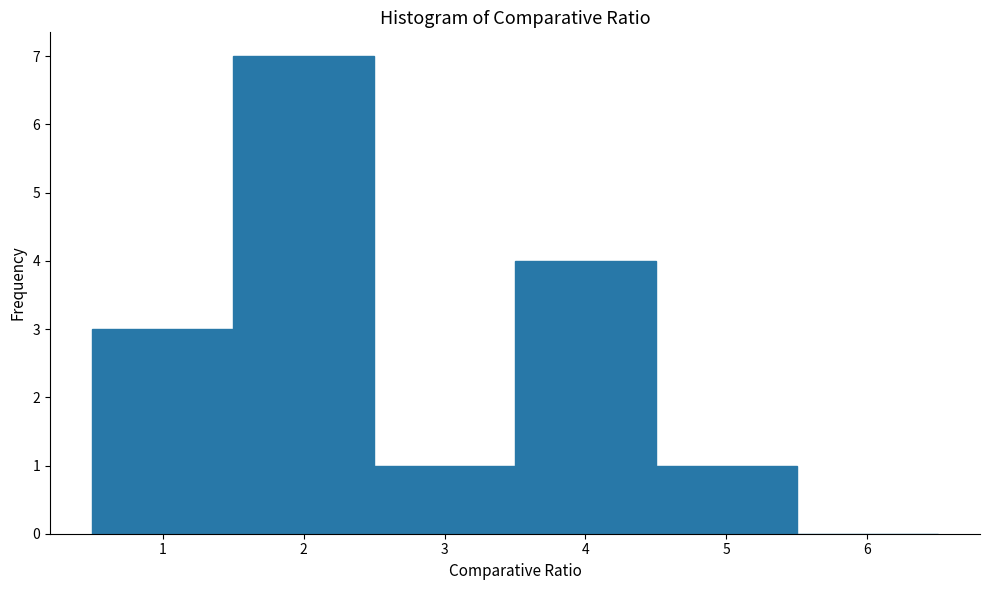

Reading left to right, list every bar in this chart as the range it spans on the x-axis followed by its height. The values are not printed on the chart, so give them approximately, as read against the axis.

0.5 to 1.5: 3
1.5 to 2.5: 7
2.5 to 3.5: 1
3.5 to 4.5: 4
4.5 to 5.5: 1
5.5 to 6.5: 0